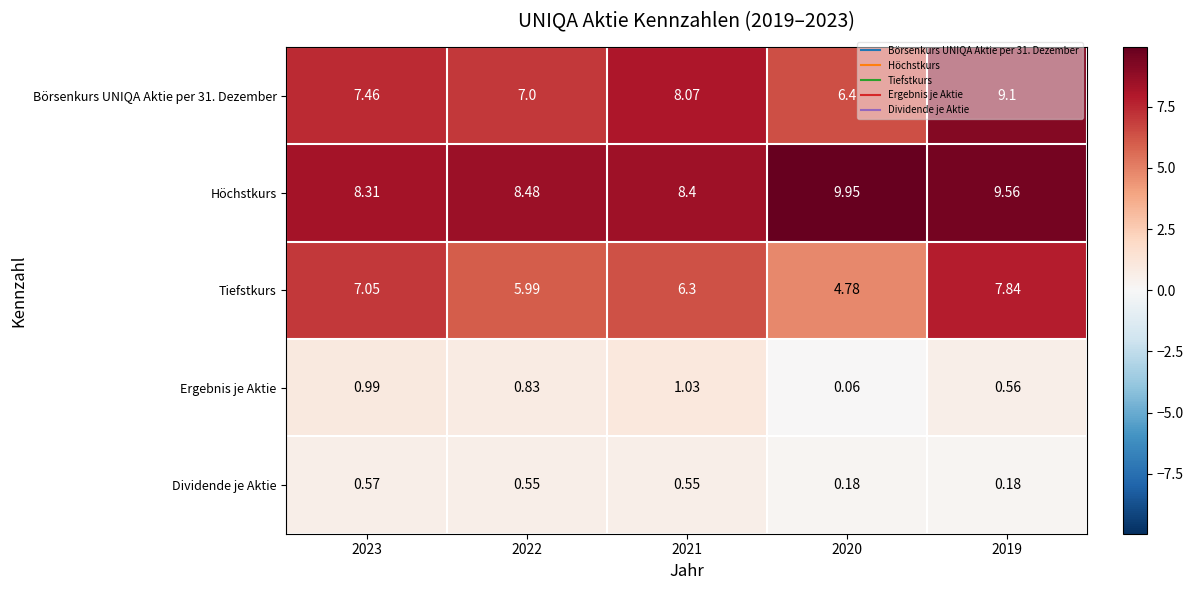

Which series has the largest total across all categories?

Höchstkurs